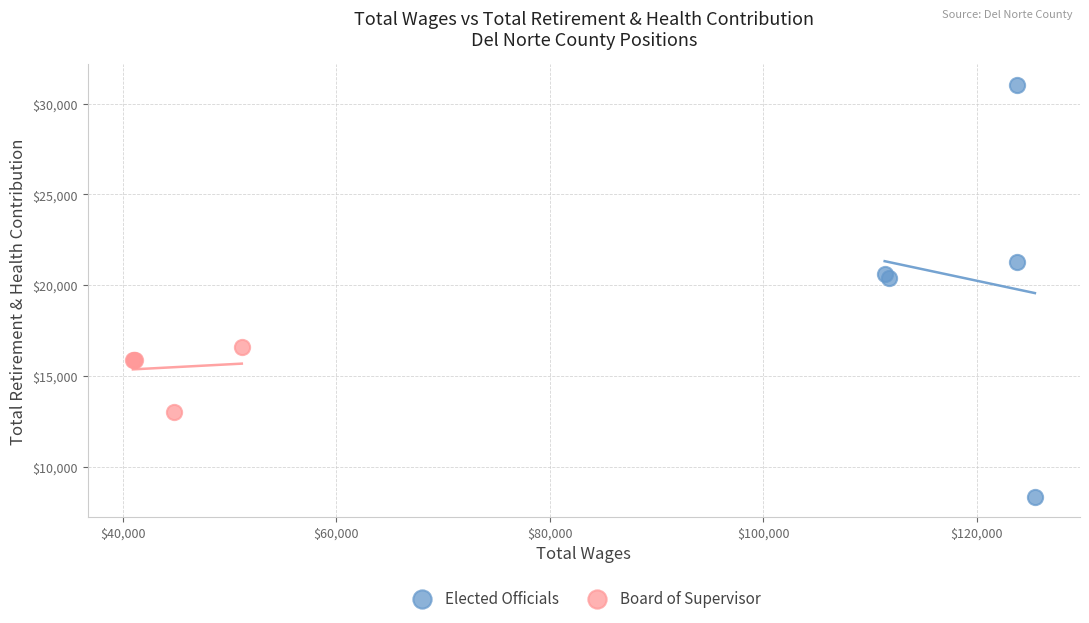

Which series reaches the maximum Y coordinate?

Elected Officials